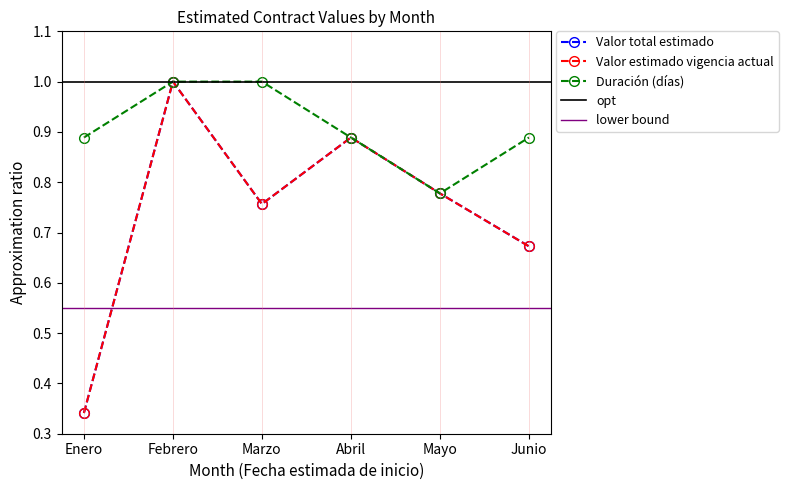

Between Febrero and Junio, which is larger?

Febrero